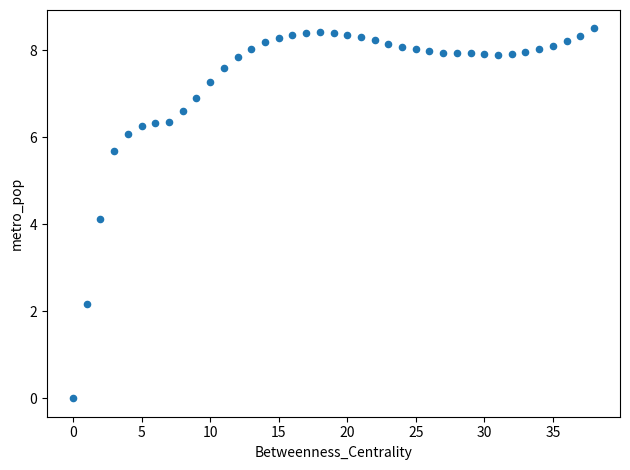

What is the range of Y values (max minus min)?

8.5